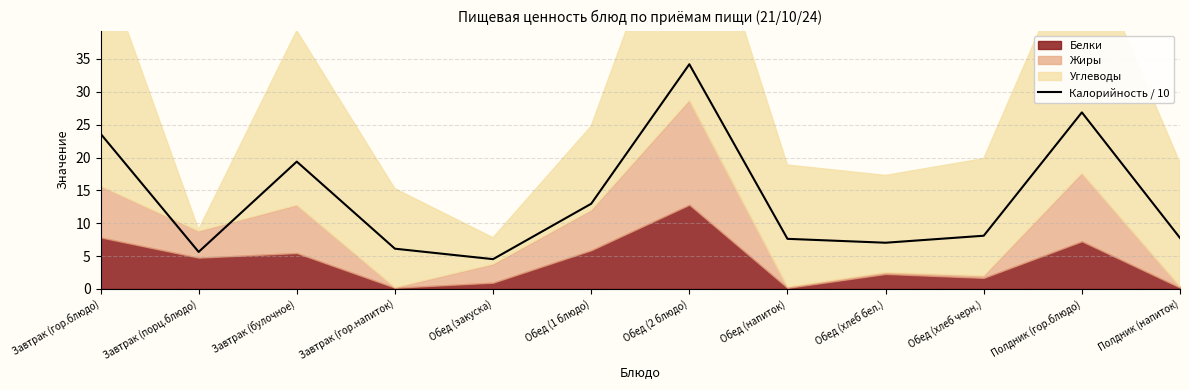

Does the chart display data point markers on the line(s)?

No